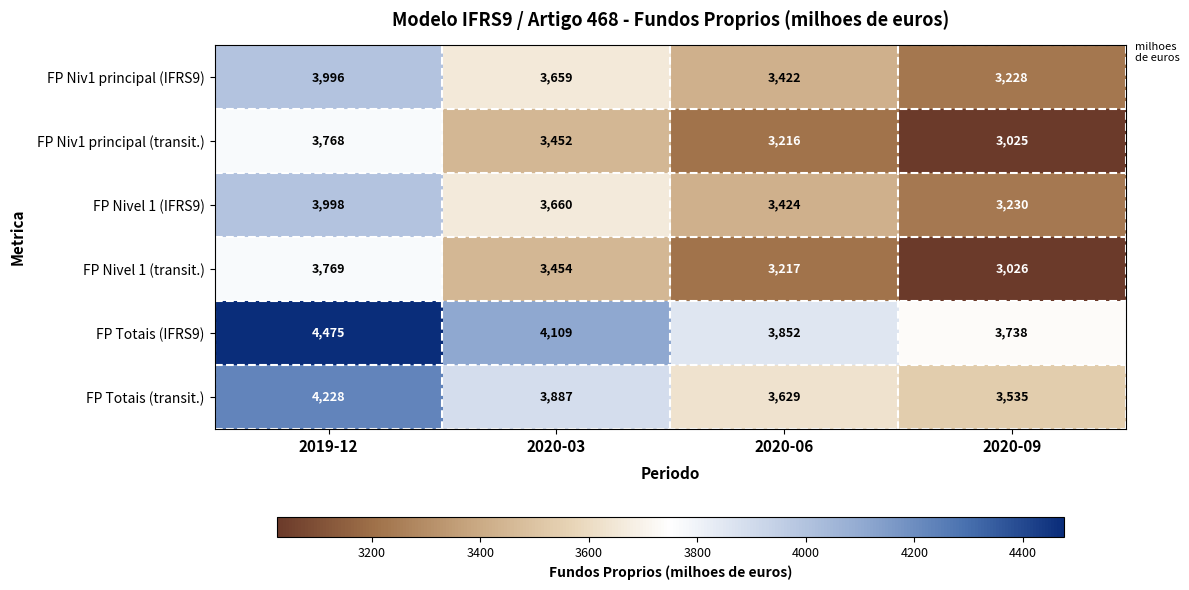

How many data points does each series have?

4